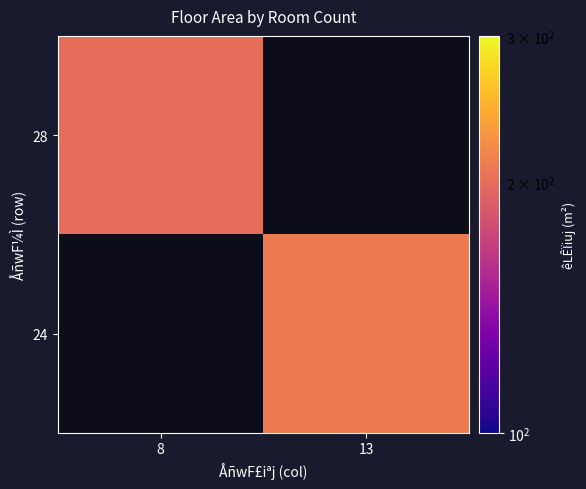

How many positive values does the 24 series have?

1